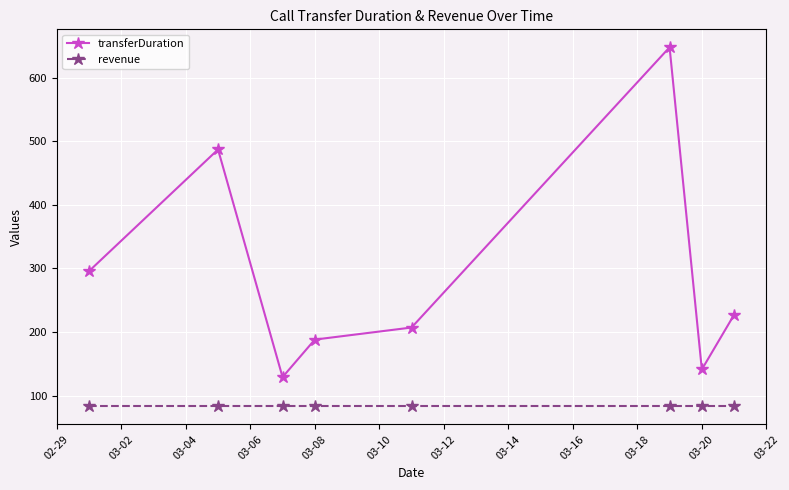

What is the value of the transferDuration point at the 4th from the left?

188.0